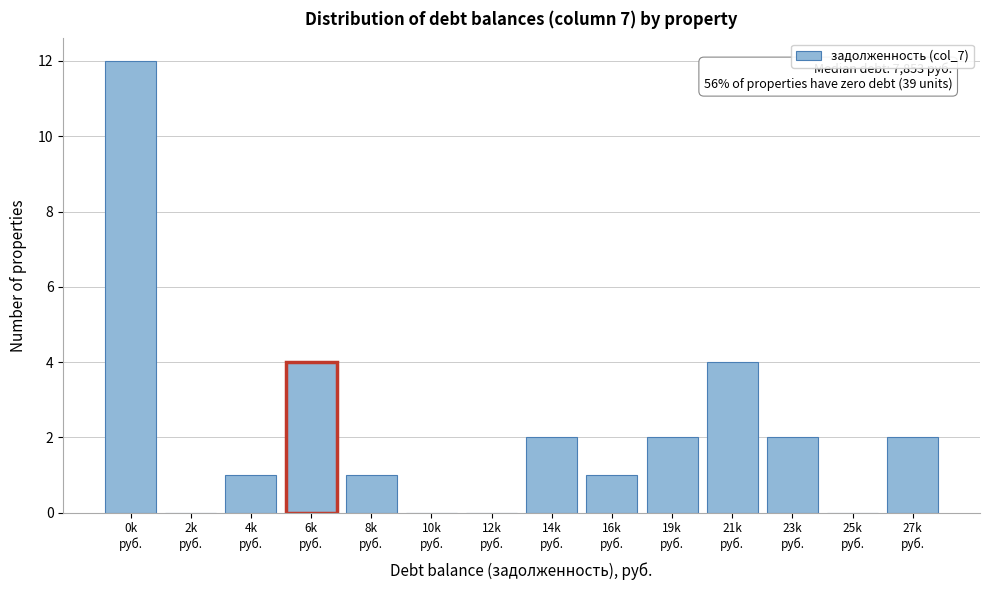

How many series are shown in this chart?

1